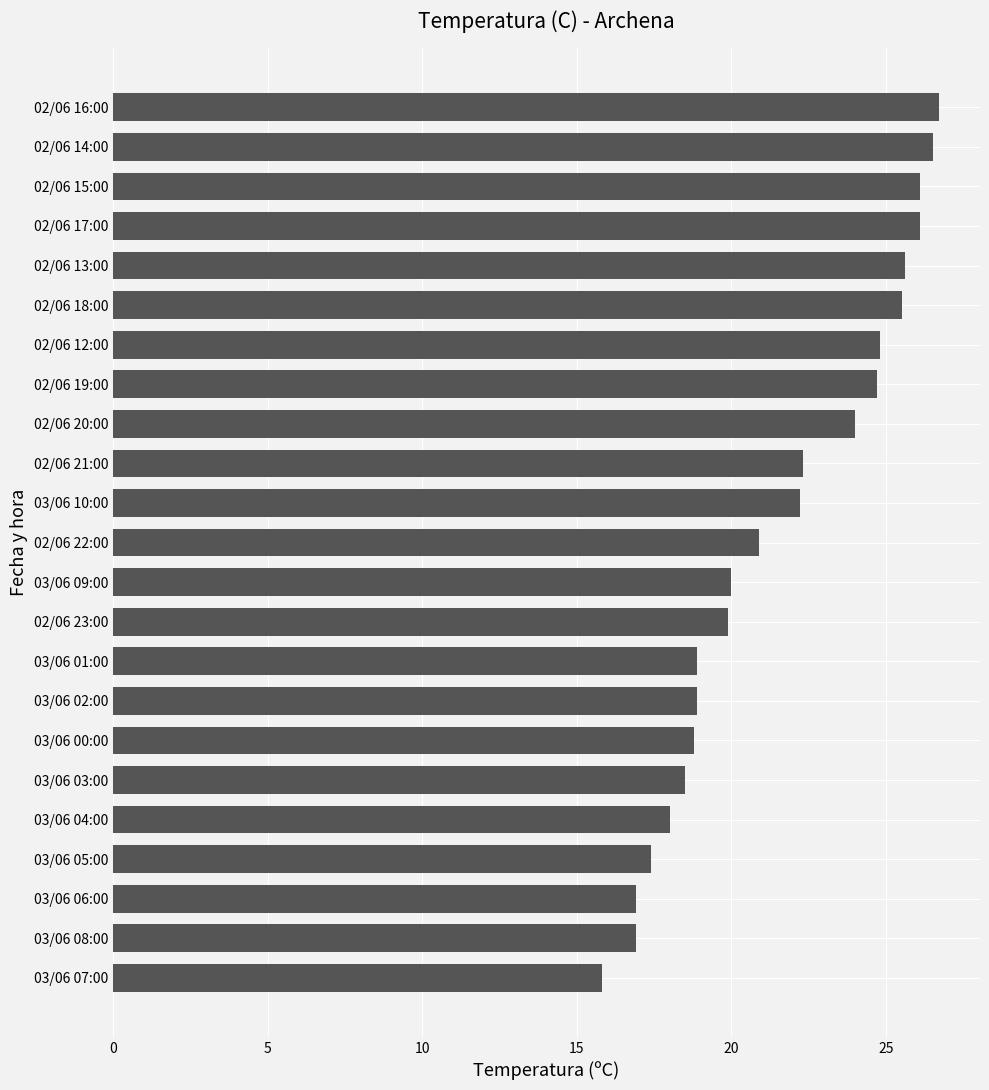

True or false: the data shows 45.2 at 02/06 15:00.

False